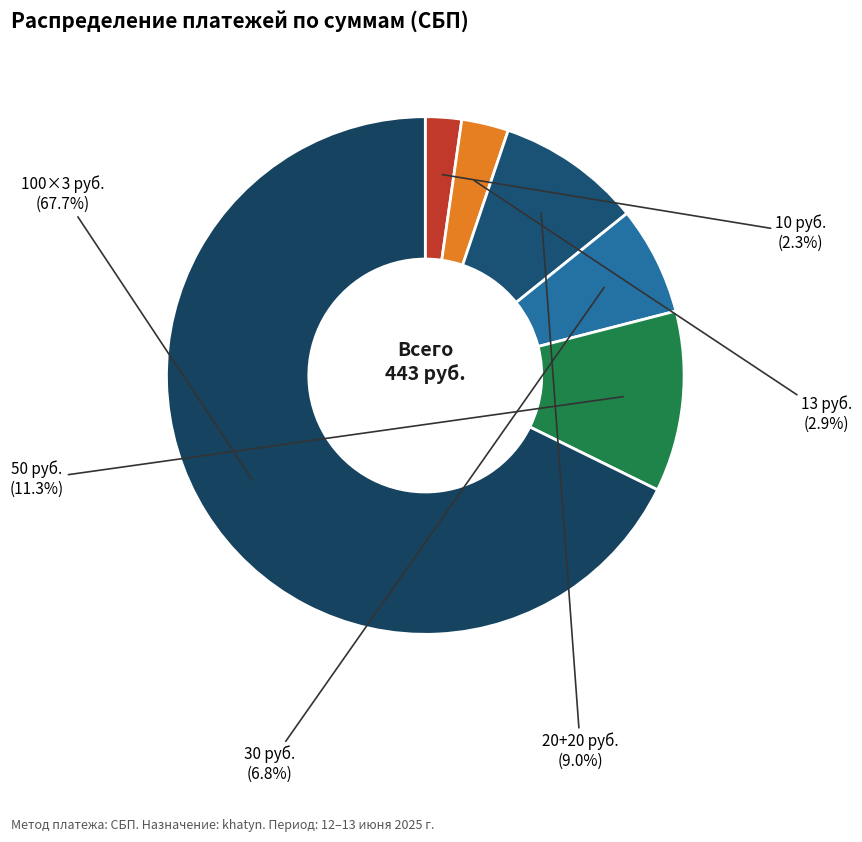

What percentage is NOT represented by 50 руб.?

88.7%